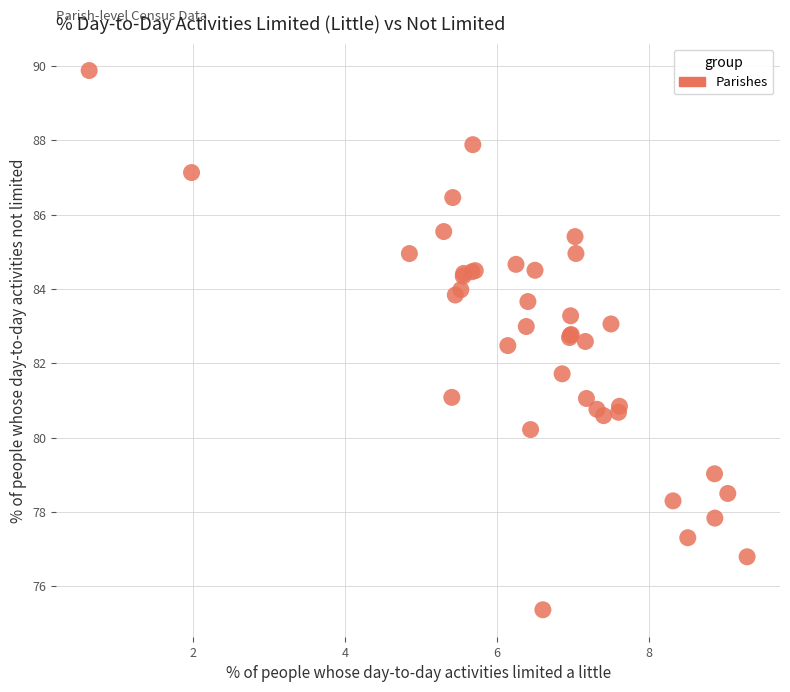

What Y value in the scatter plot is closest to 82?

81.7